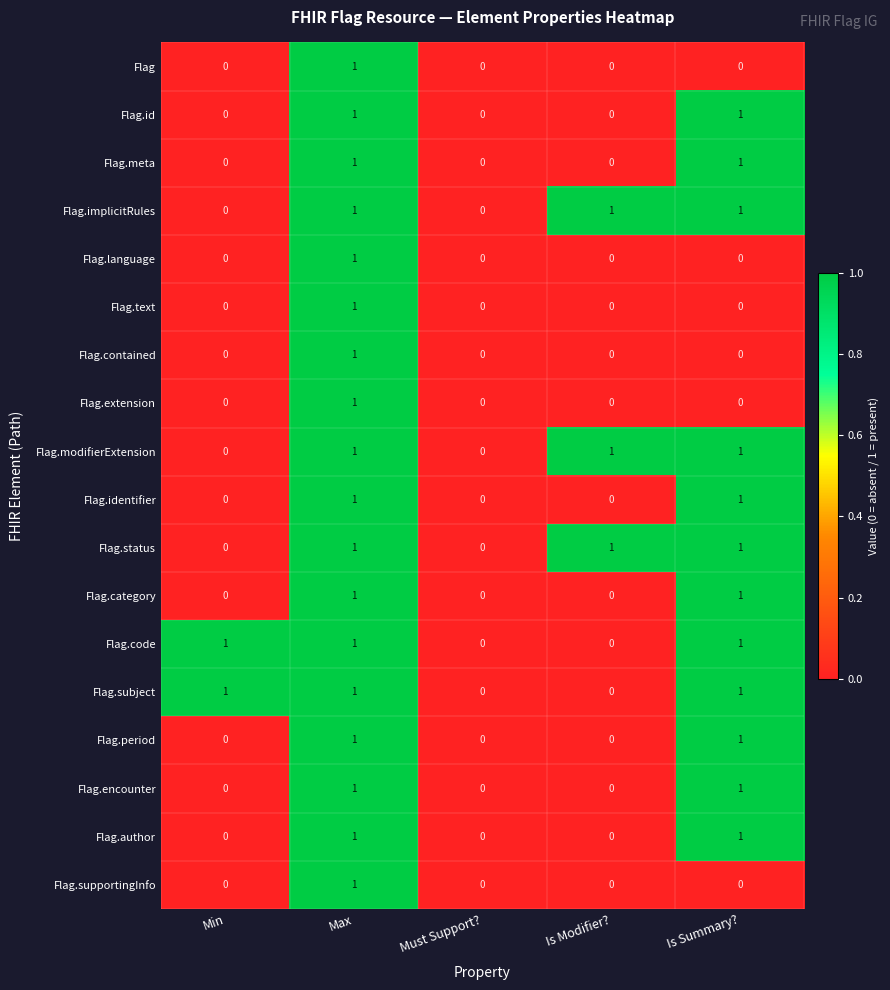

Count the Flag.author values in the range 0 to 1.

5